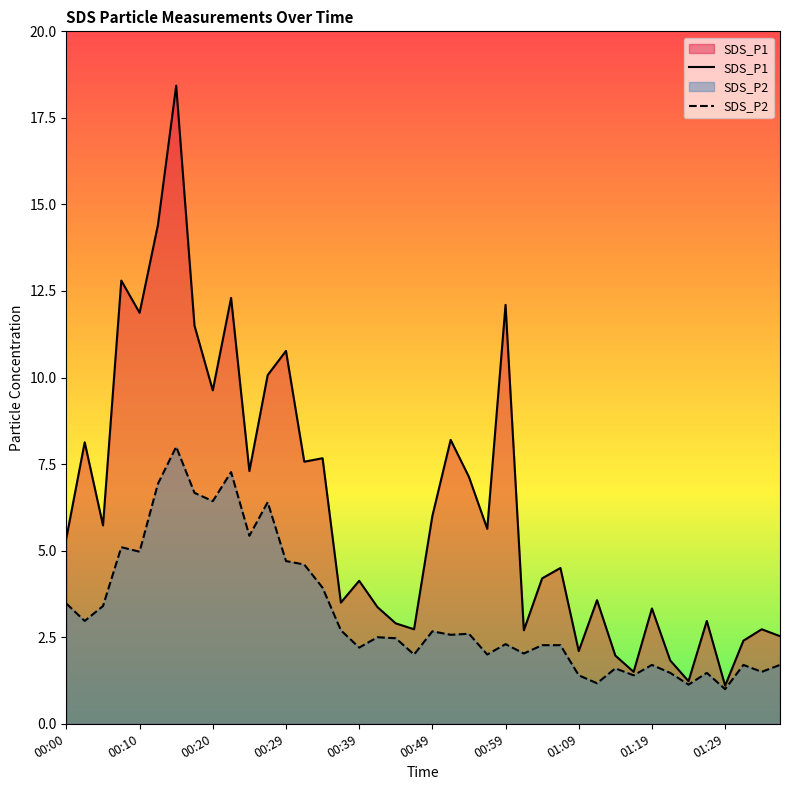

The value of SDS_P2 at 00:07 is 9.1. True or false?

False